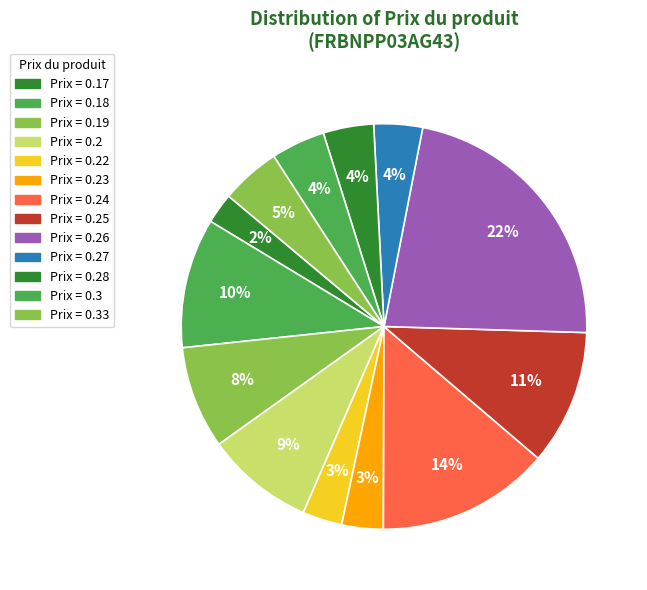

How many segments does this pie chart have?

13